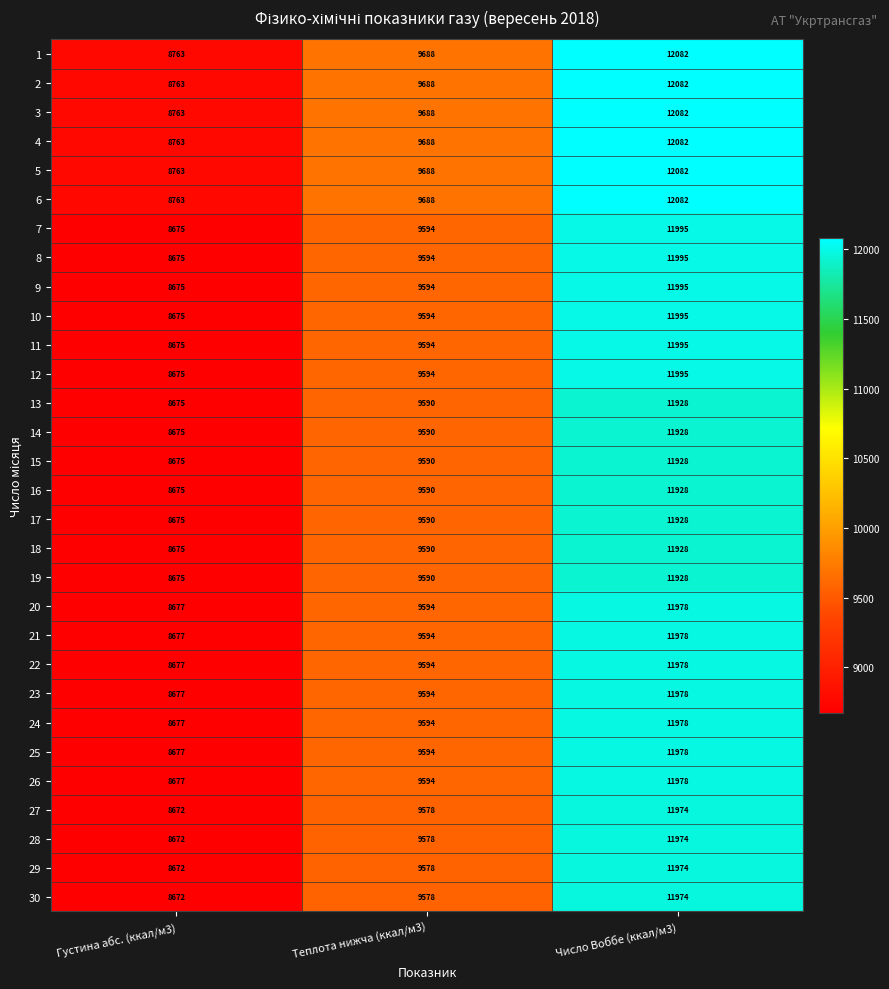

What is the total value across all series at Густина абс. (ккал/м3)?

260780